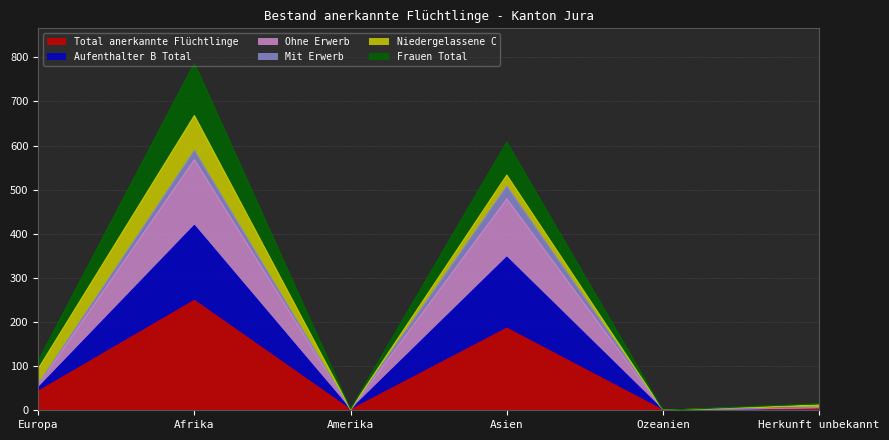

How many lines are shown in the chart?

6